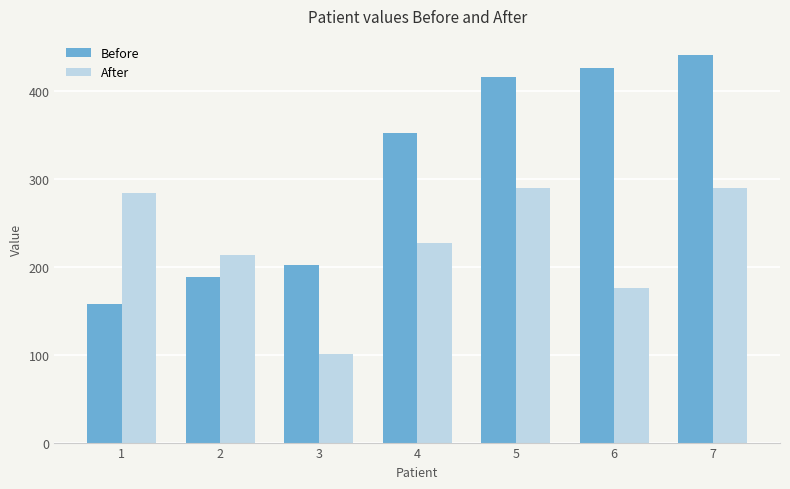

Is it true that Before equals 63 at 2?

False